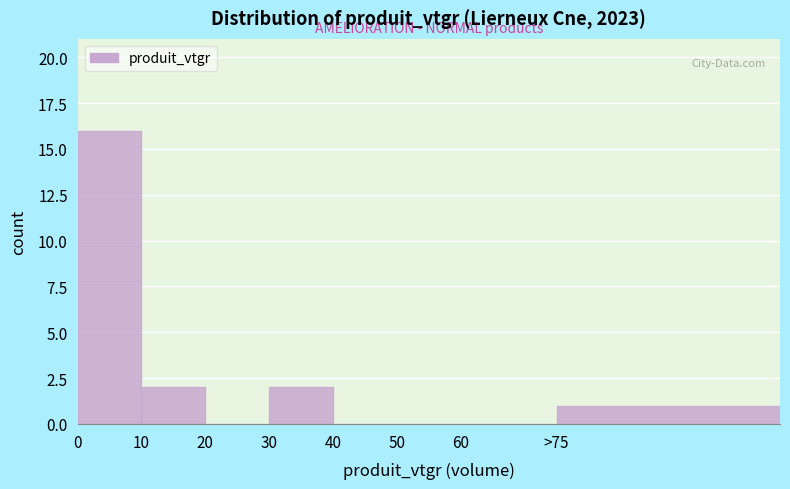

Reading right to left, transcribe all the data shown in this chart.

>75=1	60=0	50=0	40=0	30=2	20=0	10=2	0=16